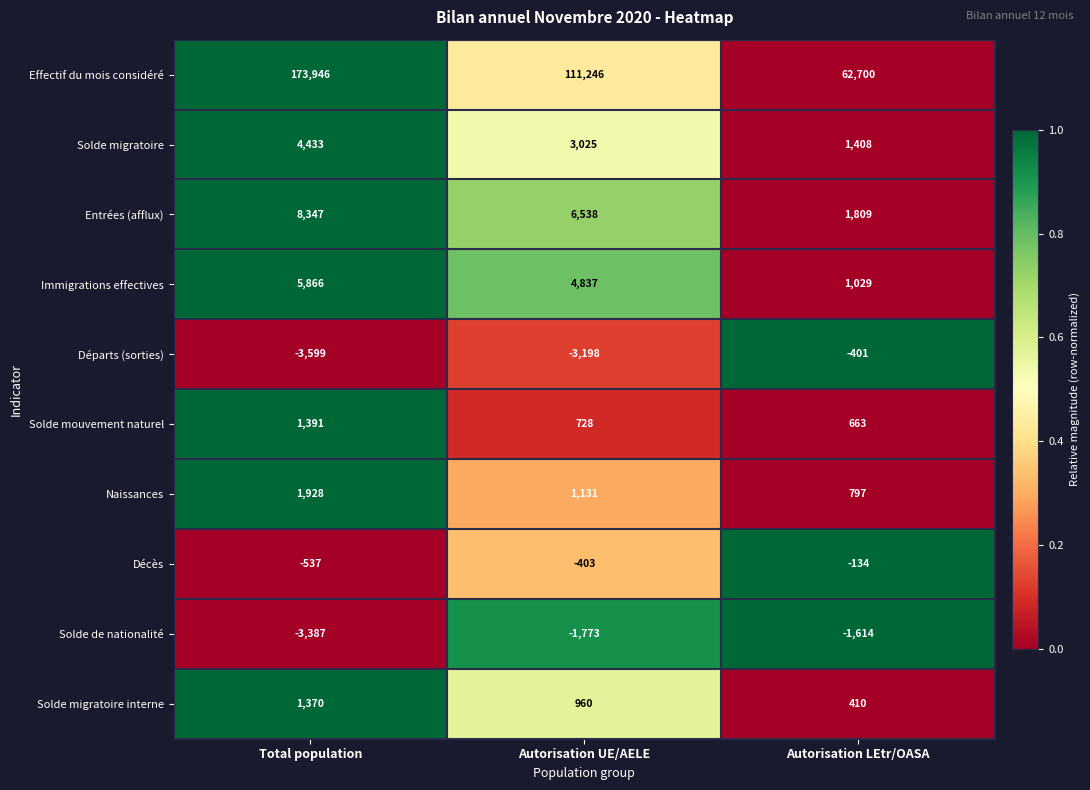

Rank the series at Autorisation UE/AELE from lowest to highest value.

Départs (sorties), Solde de nationalité, Décès, Solde mouvement naturel, Solde migratoire interne, Naissances, Solde migratoire, Immigrations effectives, Entrées (afflux), Effectif du mois considéré